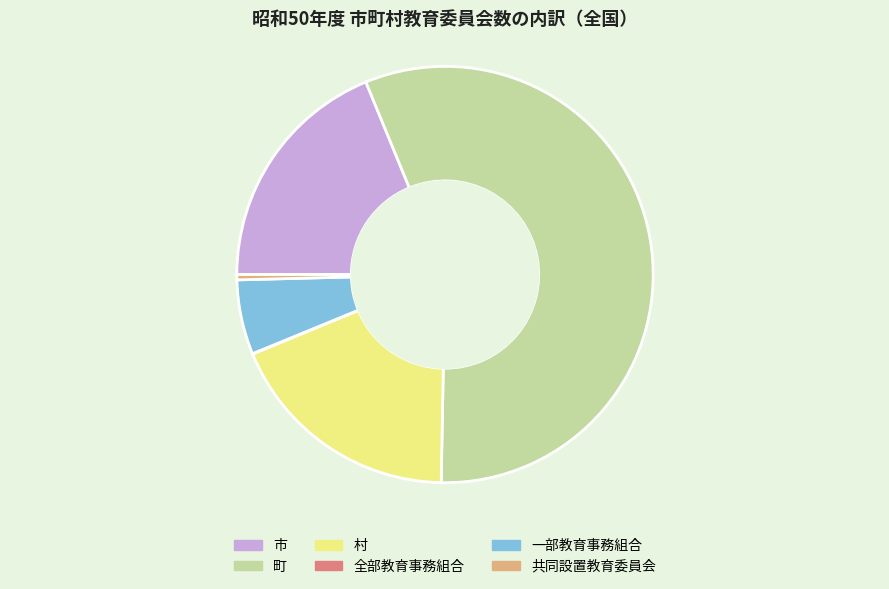

What is the largest slice in the pie chart?

町